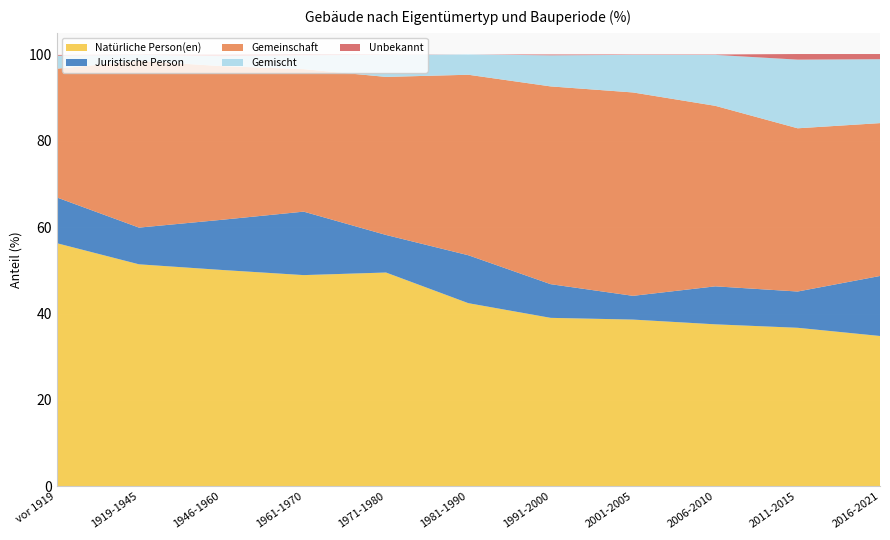

Reading right to left, list all the values displayed in this chart.

Natürliche Person(en): 34.8	36.7	37.5	38.6	39.0	42.4	49.5	48.9	50.1	51.4	56.3
Juristische Person: 13.9	8.4	8.8	5.5	7.8	11.1	8.7	14.7	11.6	8.5	10.6
Gemeinschaft: 35.4	37.8	41.8	47.1	45.8	41.8	36.6	33.0	35.6	38.6	29.8
Gemischt: 14.8	15.9	11.8	8.7	7.2	4.7	5.1	3.2	2.3	1.4	3.0
Unbekannt: 1.2	1.3	0.1	0.1	0.2	0.0	0.1	0.3	0.4	0.1	0.2